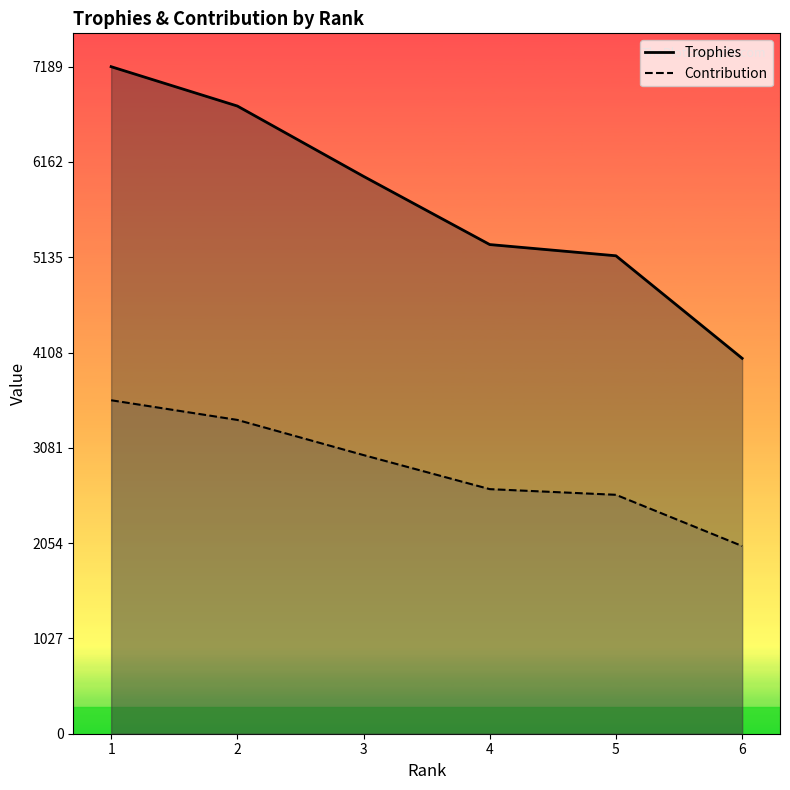

What is the total value across all series at 4?

7908